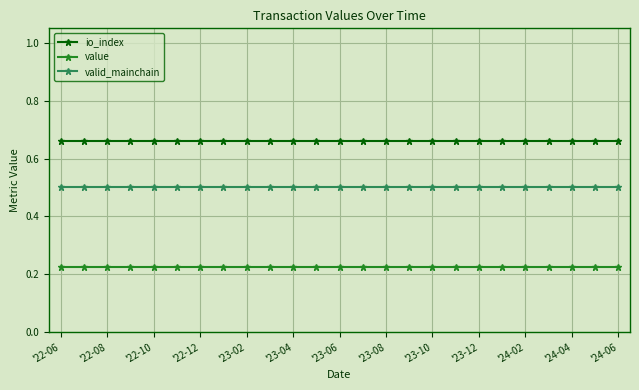

True or false: valid_mainchain and io_index intersect in this chart.

False